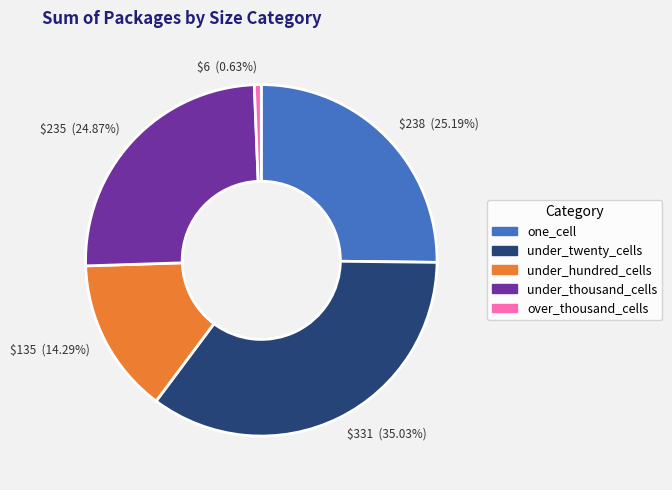

Does any single category account for the majority?

No